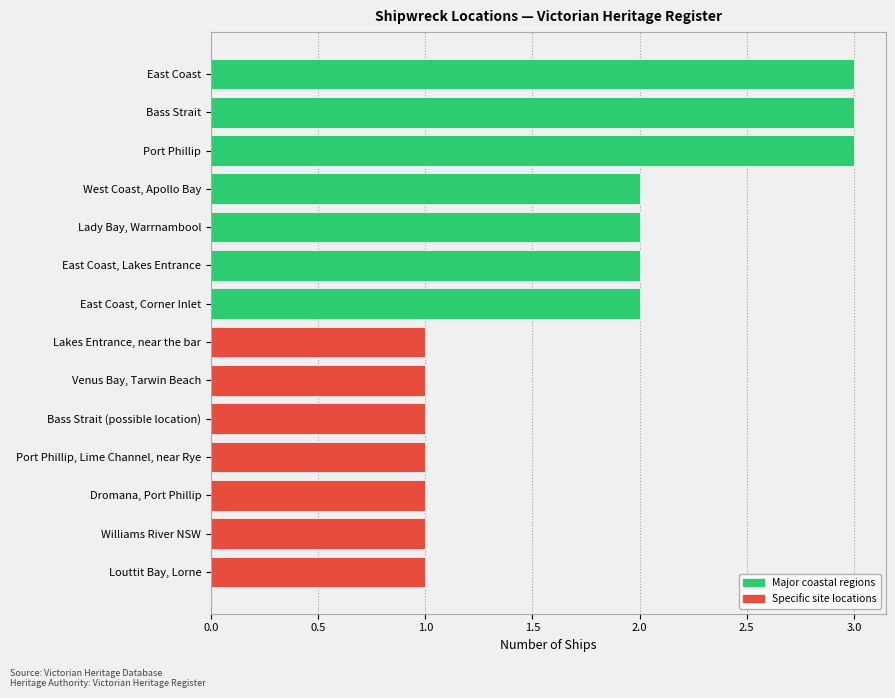

What is the sum of all values?

24